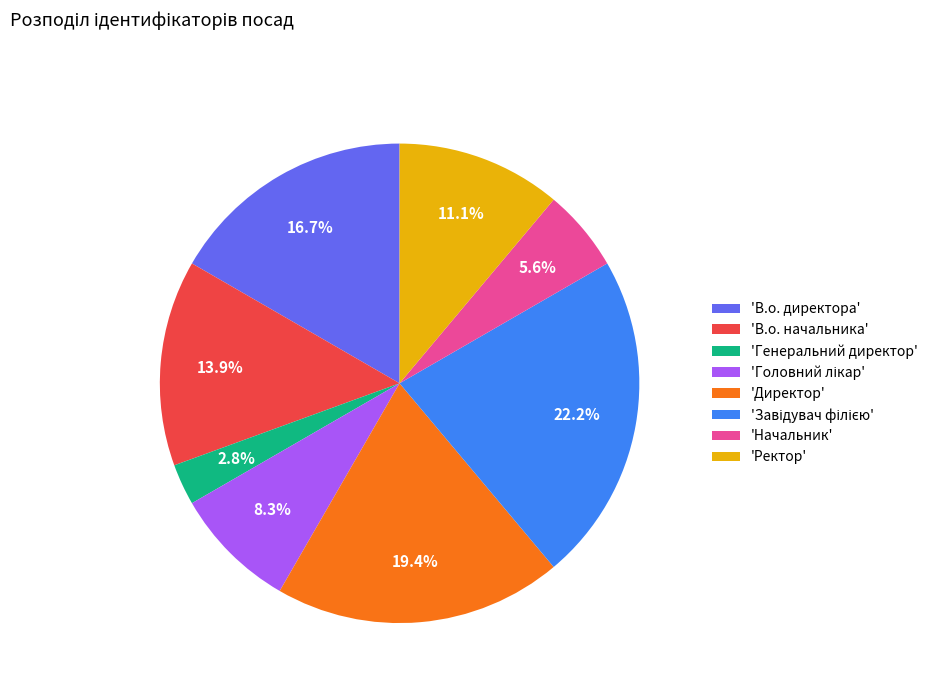

Which slice is the smallest?

'Генеральний директор'